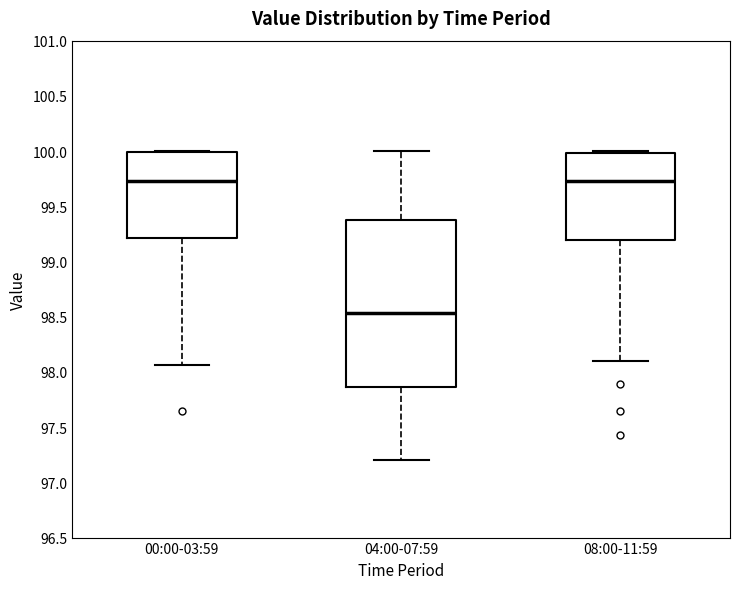

Reading left to right, read every box against the y-axis: the position of its median line, the range the box covers, and the ends of its whiskers. The values are not printed on the chart, so give them approximately, as read against the axis.

00:00-03:59: median 99.75, box 99.20 to 100.00, whiskers 98.05 to 100.00
04:00-07:59: median 98.55, box 97.85 to 99.35, whiskers 97.20 to 100.00
08:00-11:59: median 99.75, box 99.20 to 100.00, whiskers 98.10 to 100.00 (just above the box's upper edge)